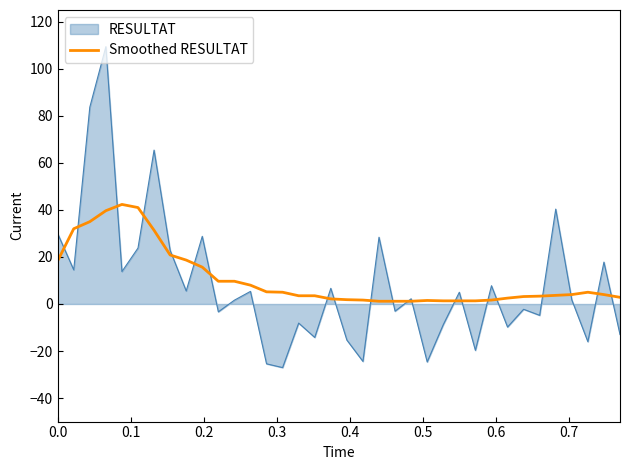

Which series has the widest spread of values?

RESULTAT